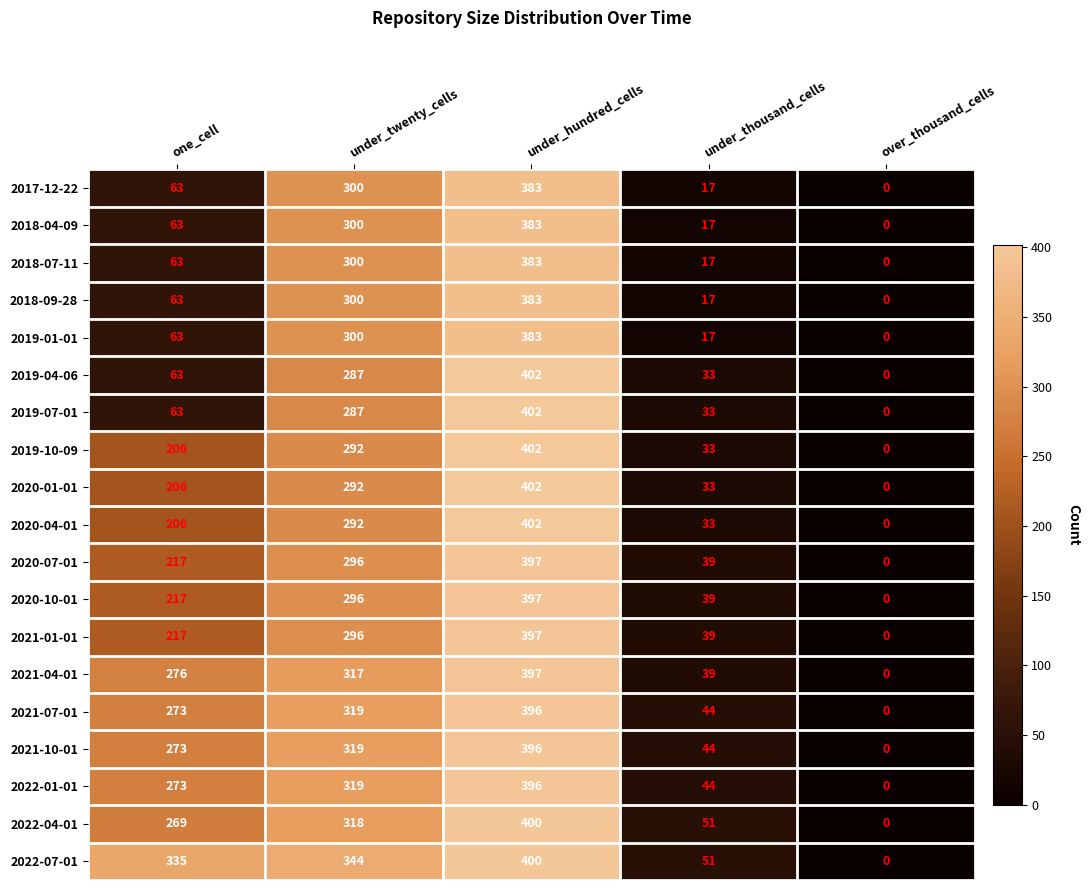

What is the sum of all 2022-01-01 values?

1032